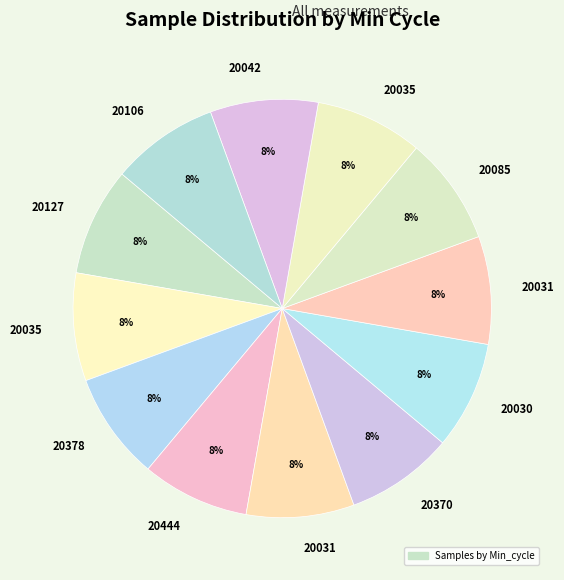

How many slices are in this pie chart?

12